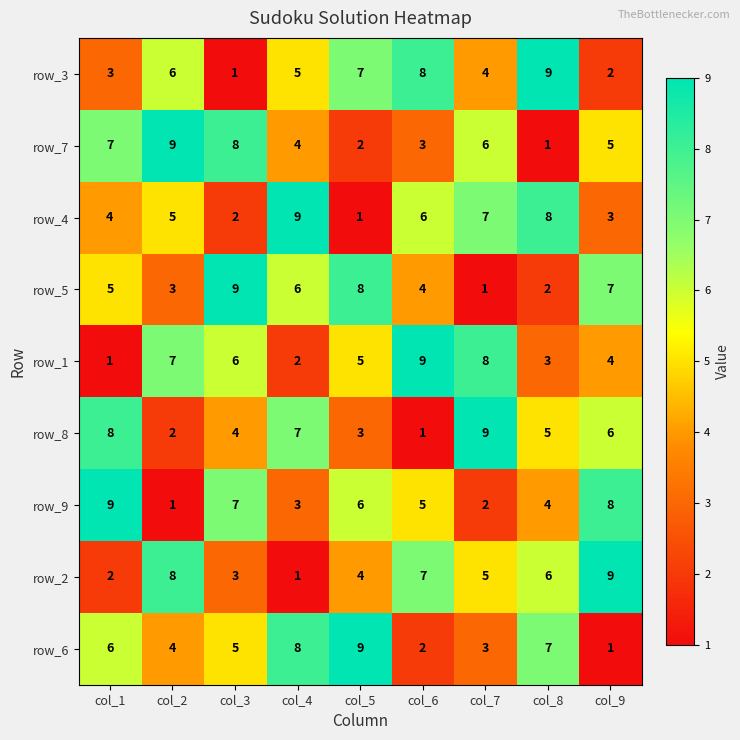

How many distinct data groups are displayed?

9